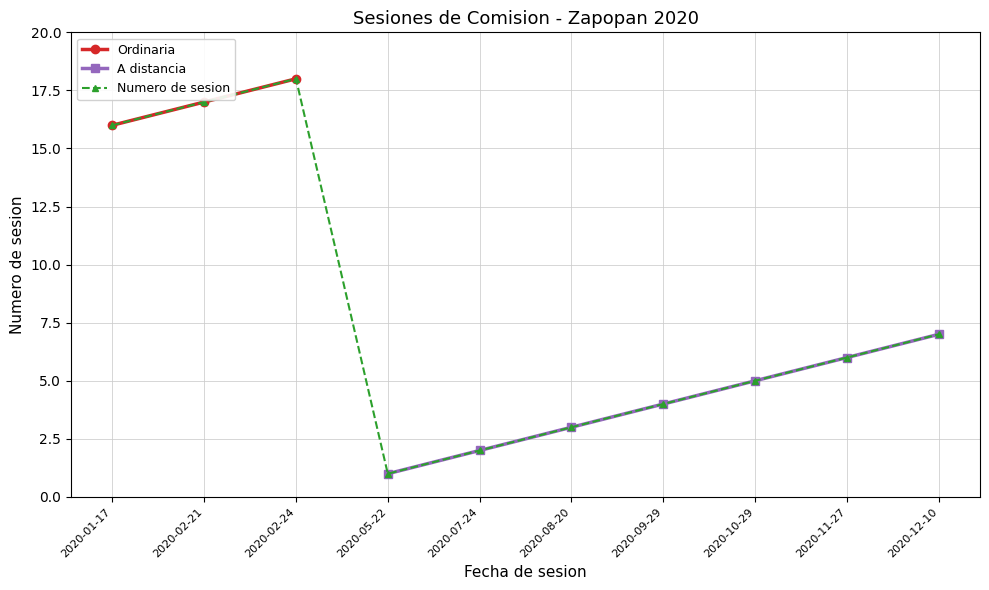

The value at 2020-09-29 is 4. True or false?

True